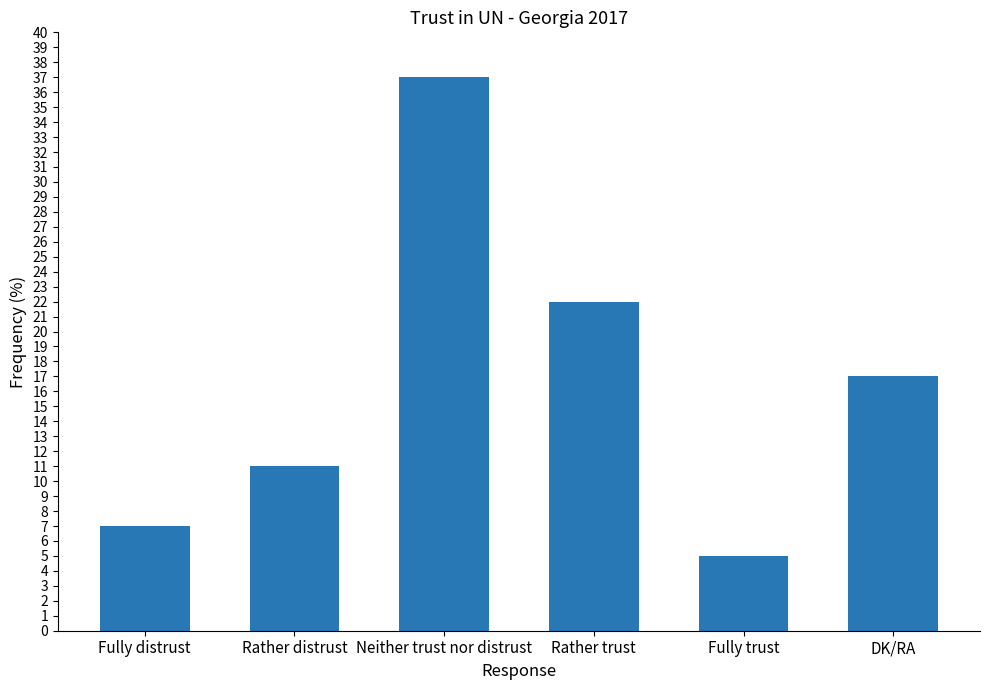

What is the change in value from Rather distrust to DK/RA?

+6